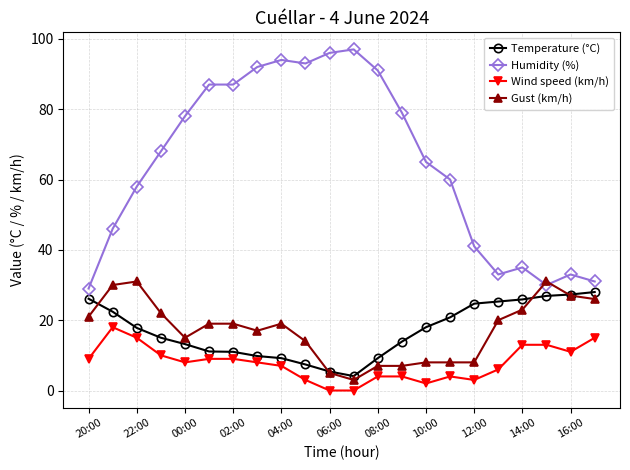

Which series has the widest spread of values?

Humidity (%)